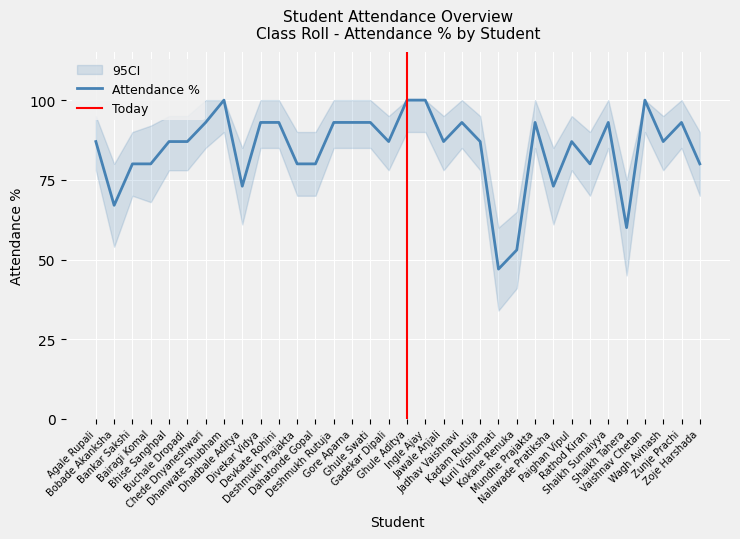

List the labels in order of value, smallest first.

Kuril Vishumati, Kokane Renuka, Shaikh Tahera, Bobade Akanksha, Dhadbale Aditya, Nalawade Pratiksha, Bankar Sakshi, Bairagi Komal, Deshmukh Prajakta, Dahatonde Gopal, Rathod Kiran, Zoje Harshada, Agale Rupali, Bhise Sanghpal, Buchale Dropadi, Gadekar Dipali, Jawale Anjali, Kadam Rutuja, Paighan Vipul, Wagh Avinash, Chede Dnyaneshwari, Divekar Vidya, Devkate Rohini, Deshmukh Rutuja, Gore Aparna, Ghule Swati, Jadhav Vaishnavi, Mundhe Prajakta, Shaikh Sumaiyya, Zunje Prachi, Dhanwate Shubham, Ghule Aditya, Ingle Ajay, Vaishnav Chetan